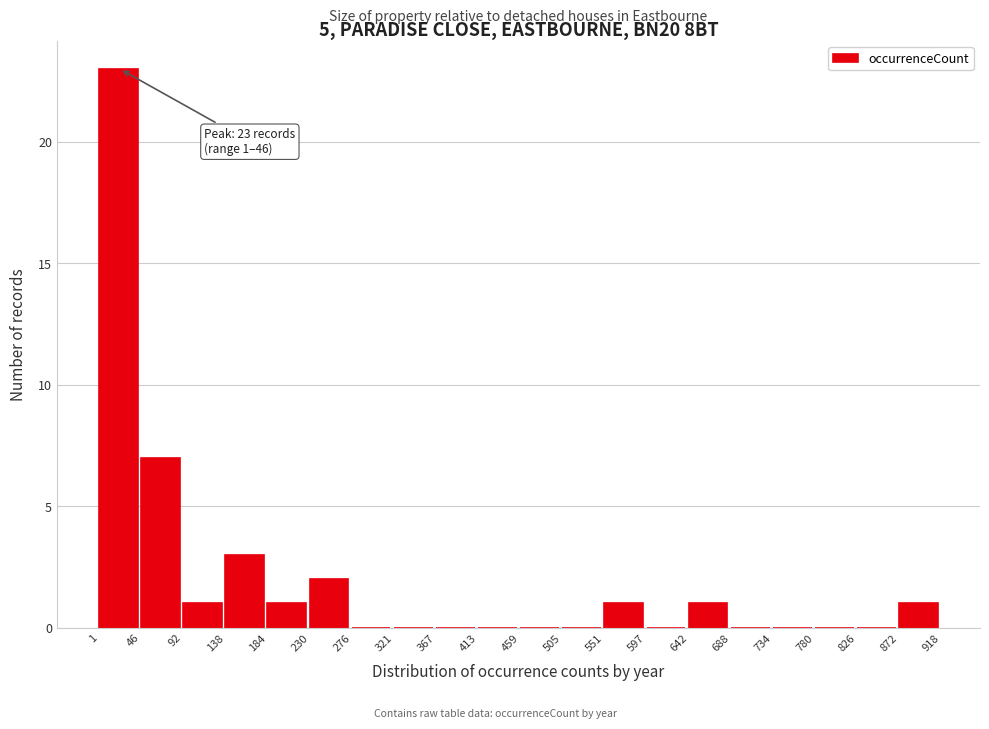

Which range on the x-axis has the tallest bar?

1 to 46